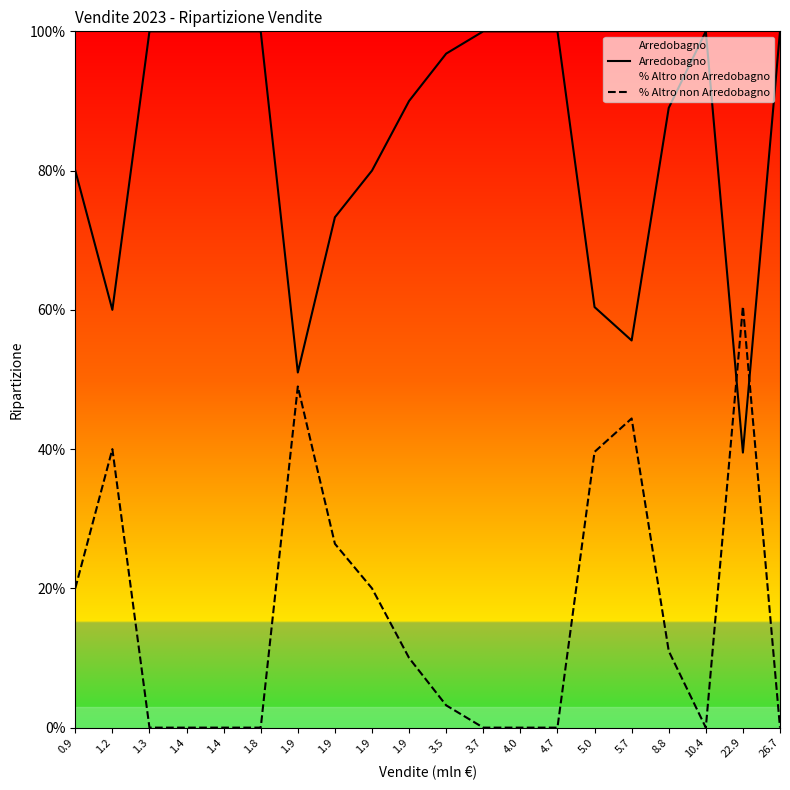

How many intersections are there between % Altro non Arredobagno and Arredobagno?

2